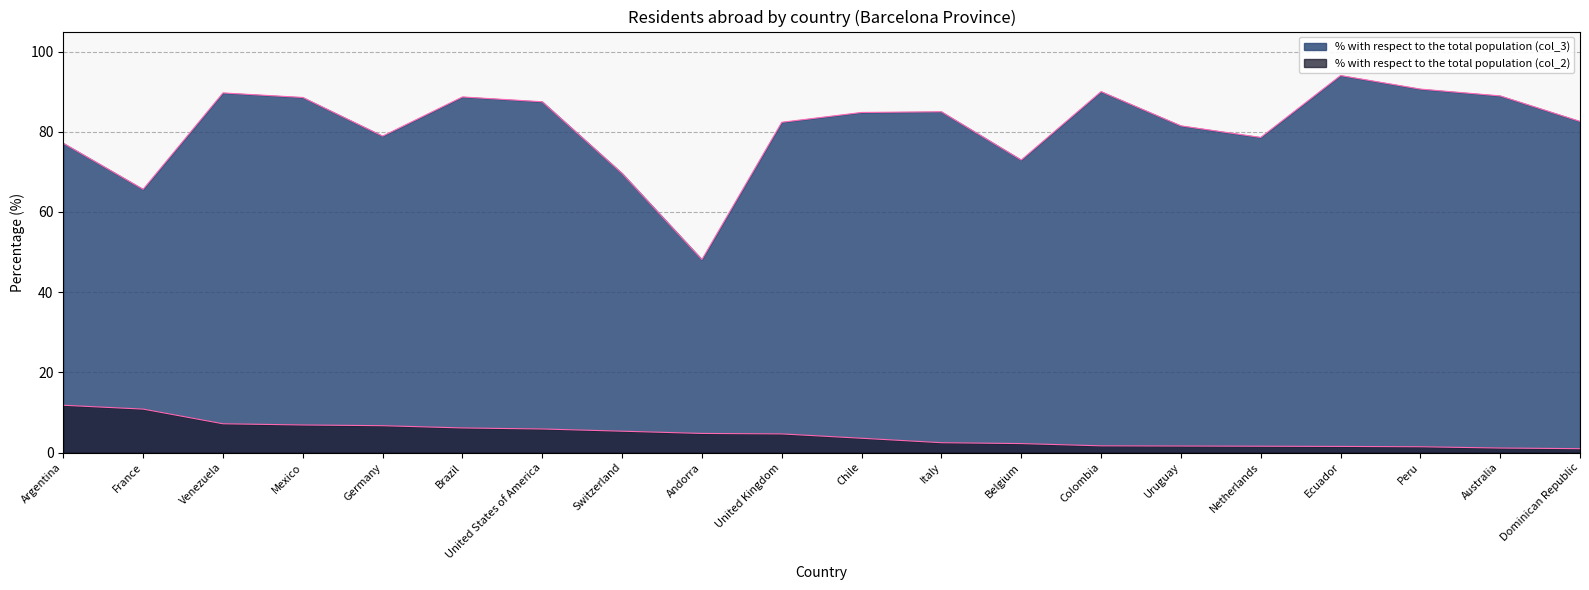

In % with respect to the total population (col_3), how many points are lower than both neighbors (excluding endpoints)?

5